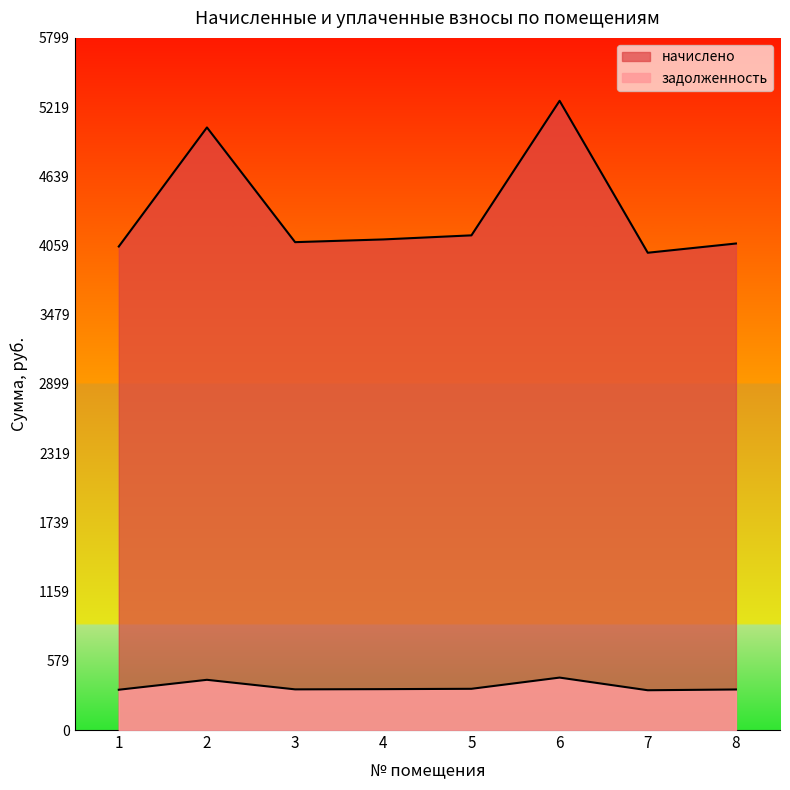

Is the value of начислено at 2 greater than the value of задолженность at 7?

Yes